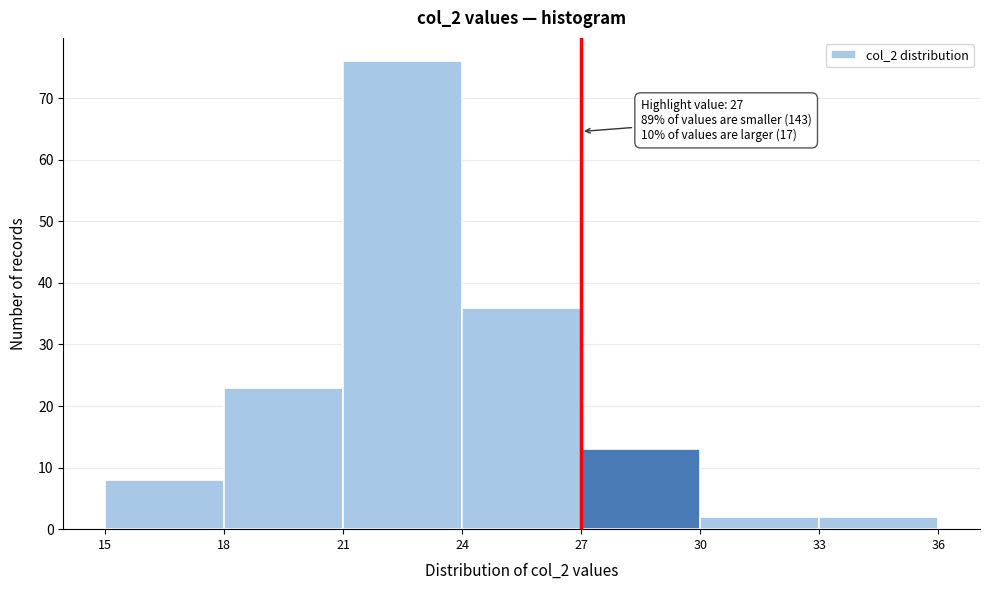

Over which range of the x-axis is the bar tallest?

21 to 24